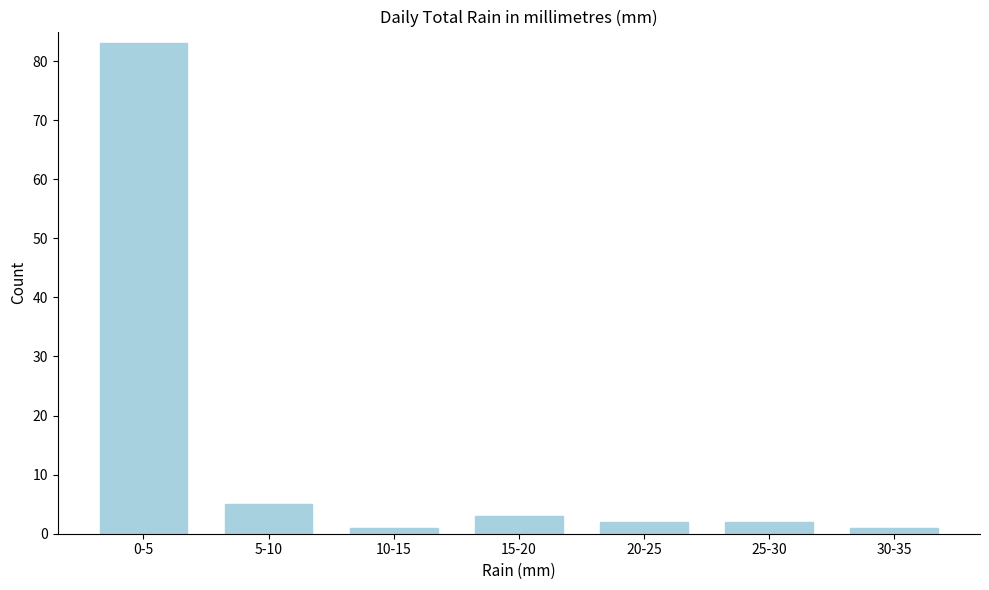

Reading right to left, extract all data points from this chart.

1	2	2	3	1	5	83